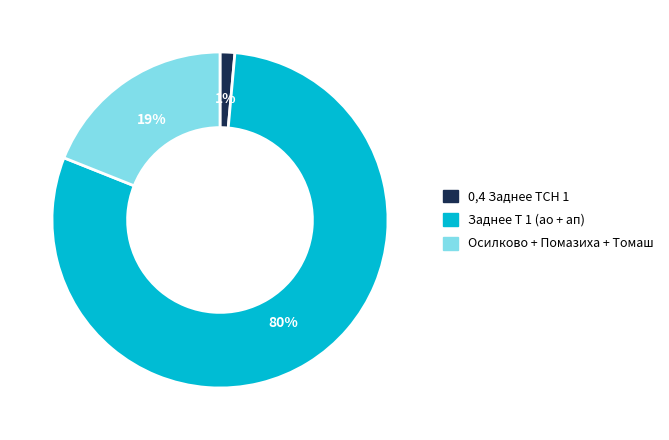

How many slices are in this pie chart?

3